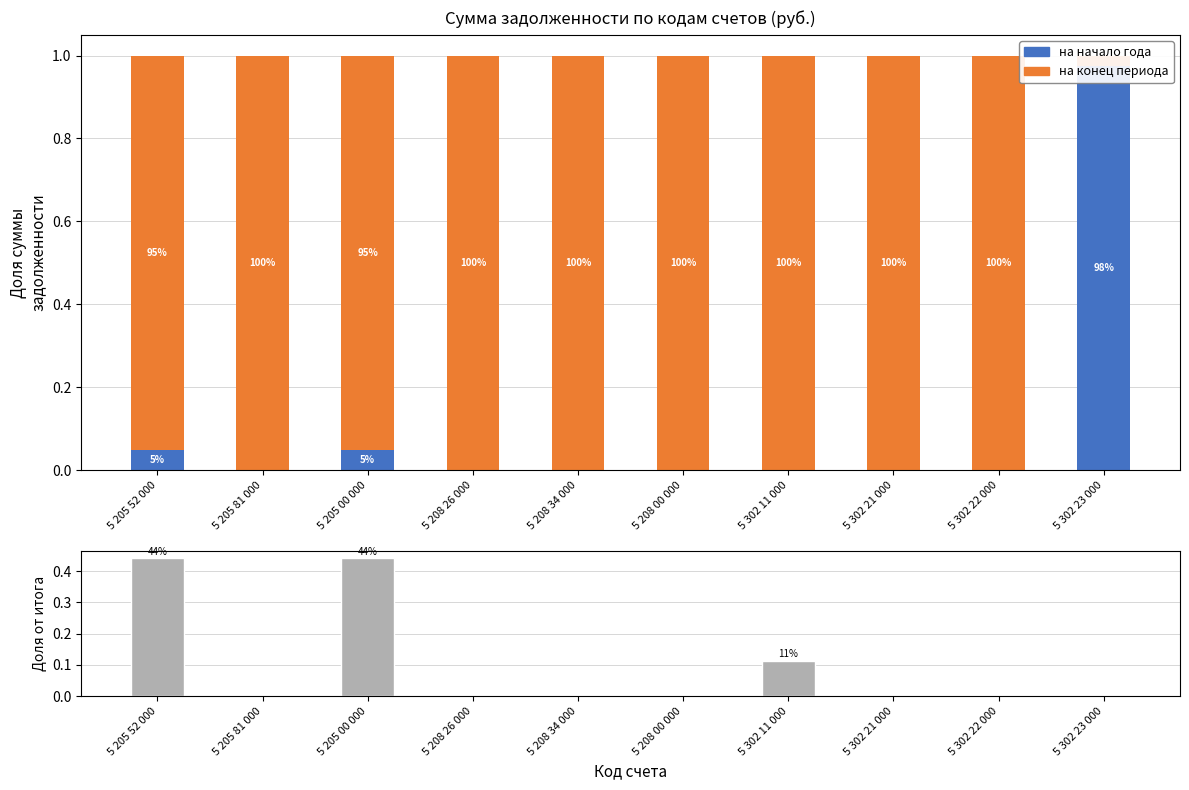

True or false: на начало года has a value of 1.0 at 5 302 23 000.

True